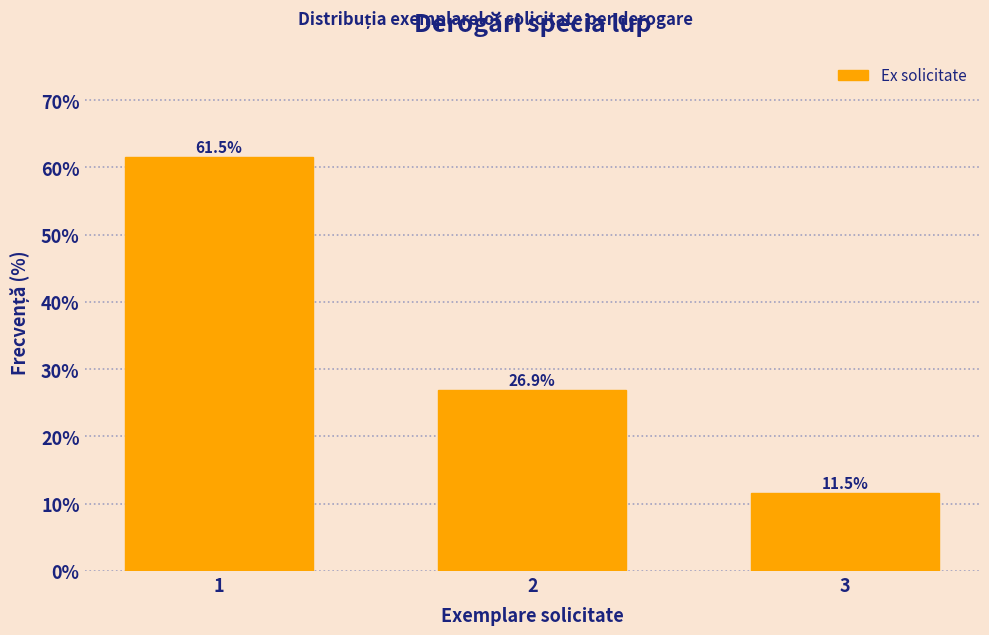

Reading left to right, transcribe all the data shown in this chart.

1=61.5	2=26.9	3=11.5